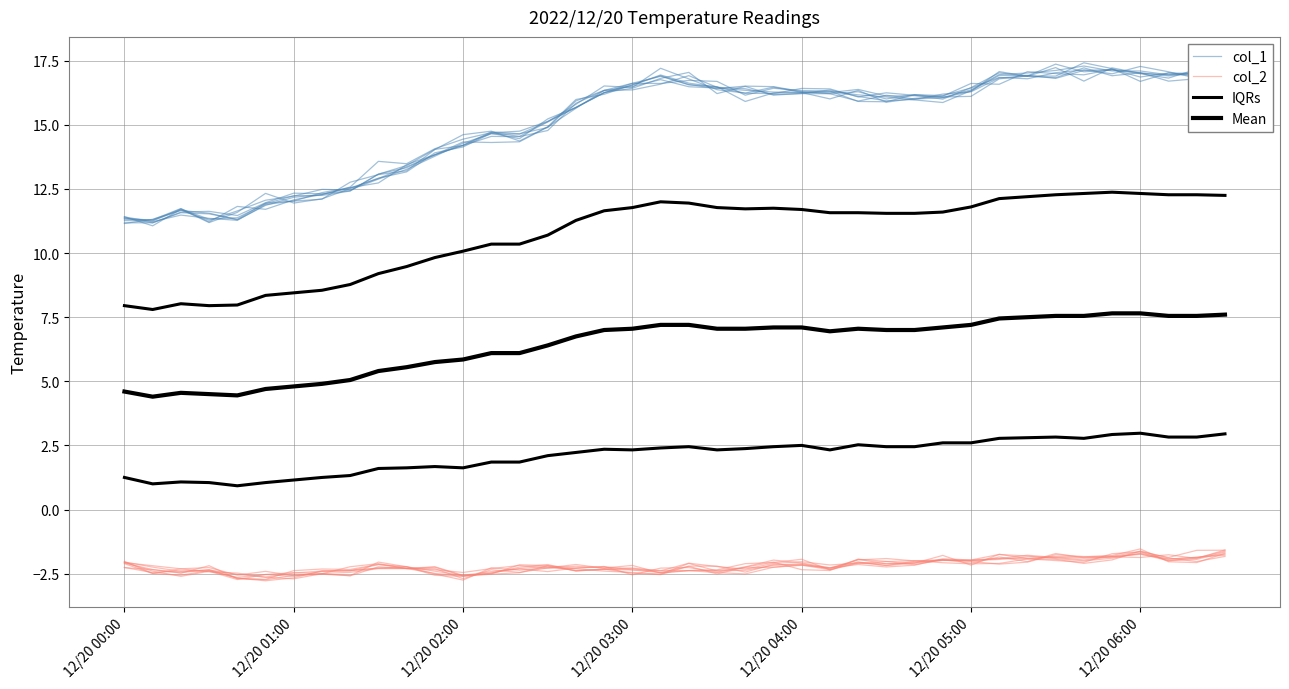

How many distinct data groups are displayed?

4